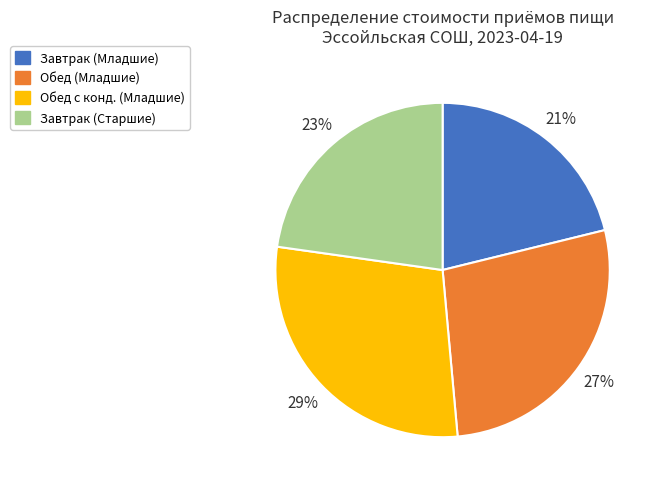

To the nearest percent, what is the difference between the Завтрак (Старшие) and Завтрак (Младшие) slice percentages?

2%